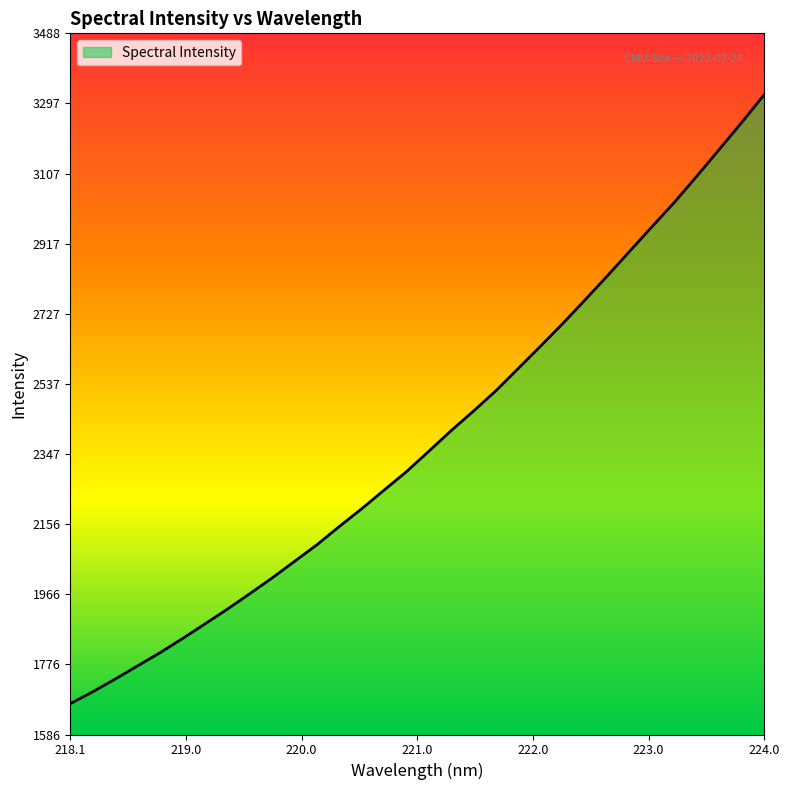

What is the average value?

2387.0